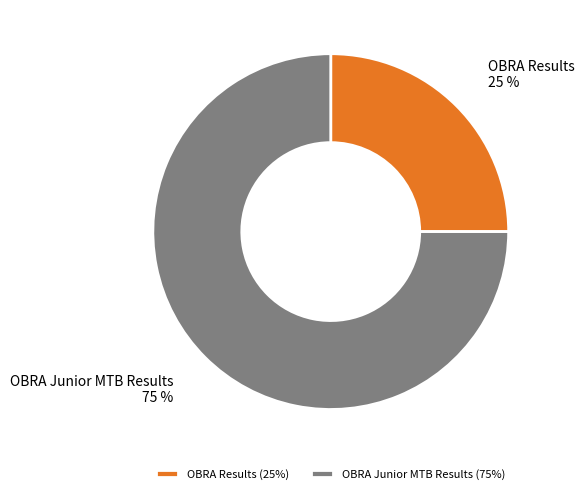

Count the number of slices in the pie.

2